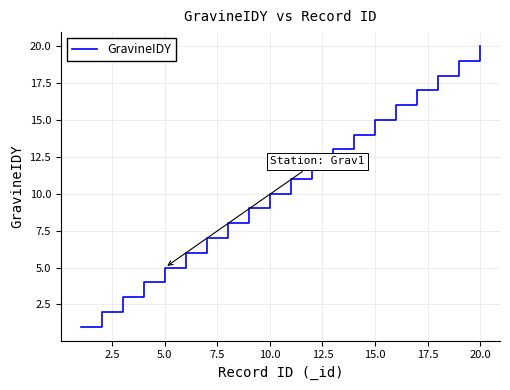

What is the greatest value displayed?

20